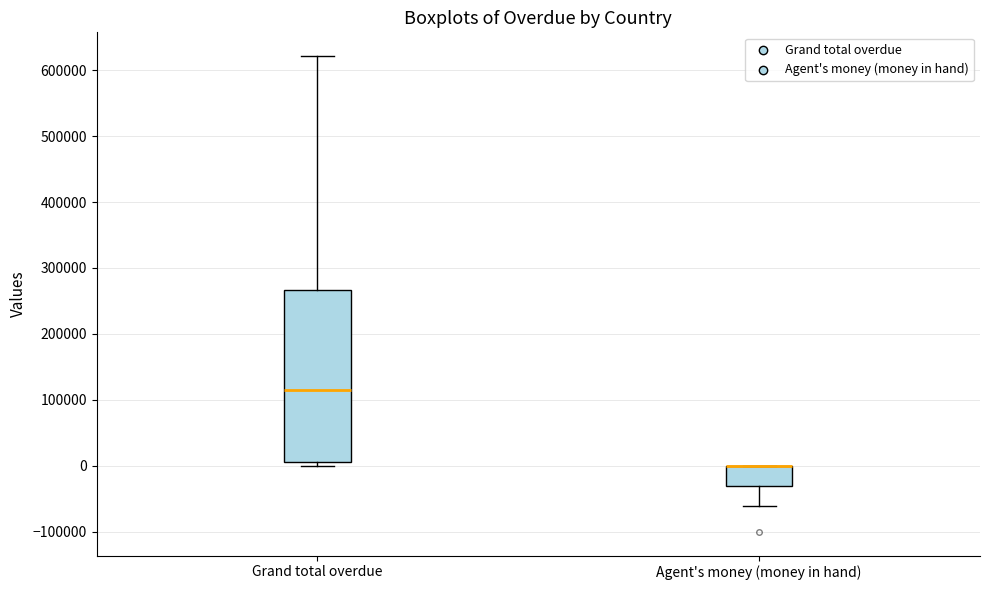

Reading left to right, read every box against the y-axis: the position of its median line, the range the box covers, and the ends of its whiskers. The values are not printed on the chart, so give them approximately, as read against the axis.

Grand total overdue: median 110000, box 10000 to 270000, whiskers 0 to 620000
Agent's money (money in hand): median 0 (drawn on the box's upper edge), box -30000 to 0, whiskers -60000 to 0